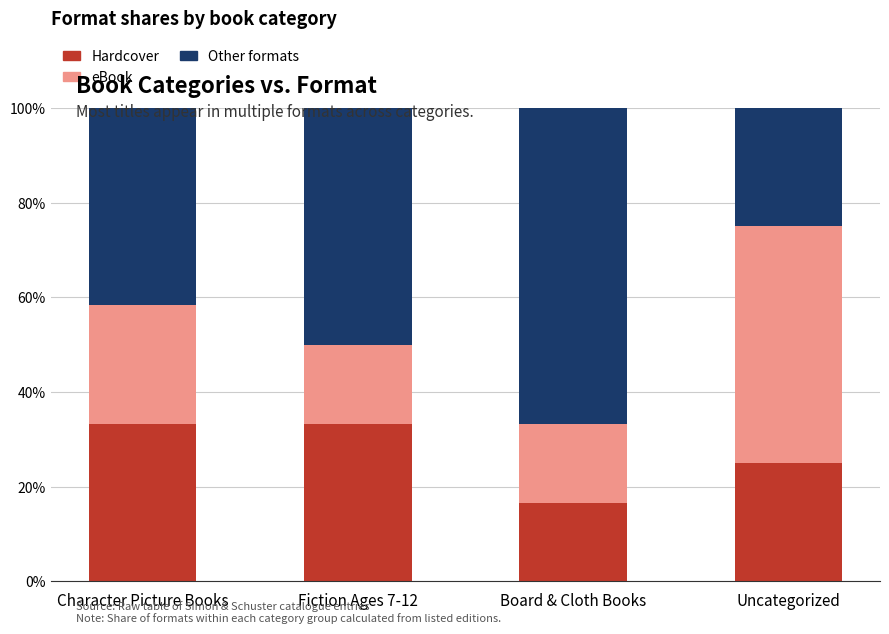

What are all the series names shown in the legend?

Hardcover, eBook, Other formats